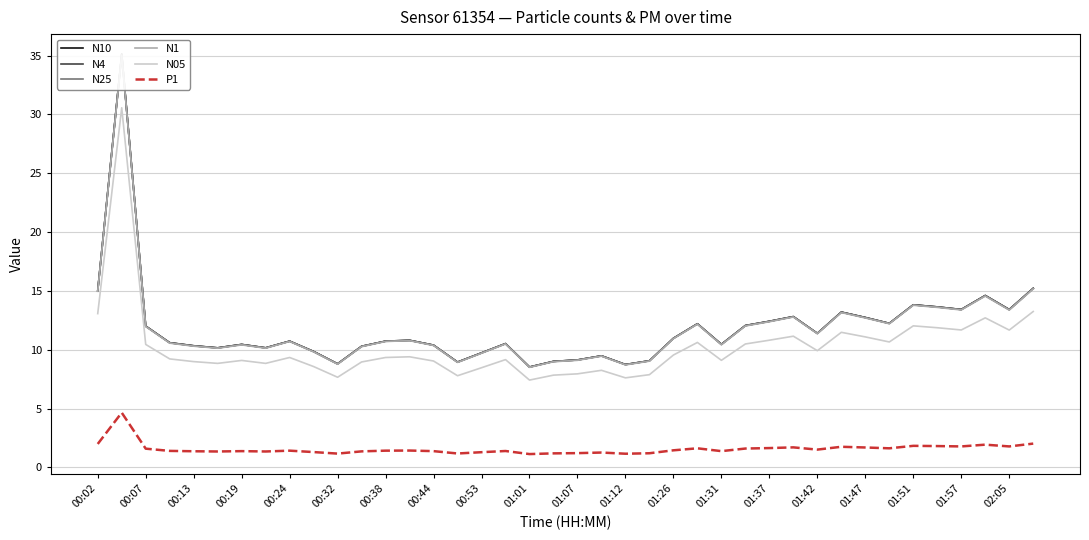

The N05 series shows 14.4 at 00:44. True or false?

False